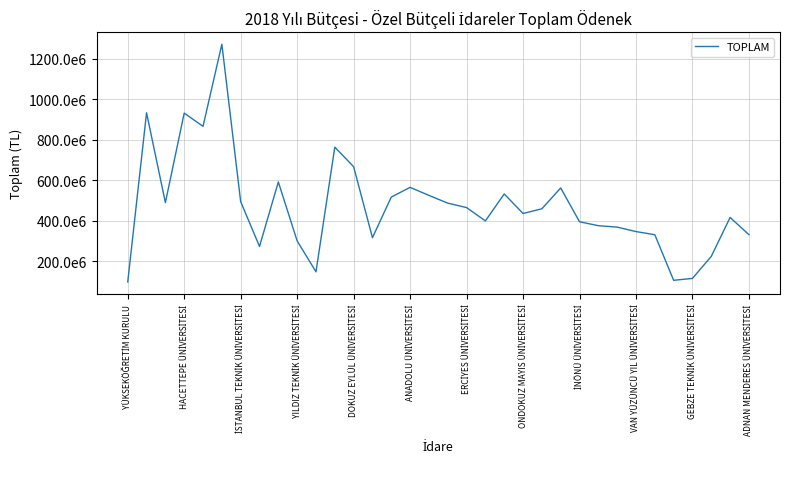

What is the value of the 11th point from the left?

148283000